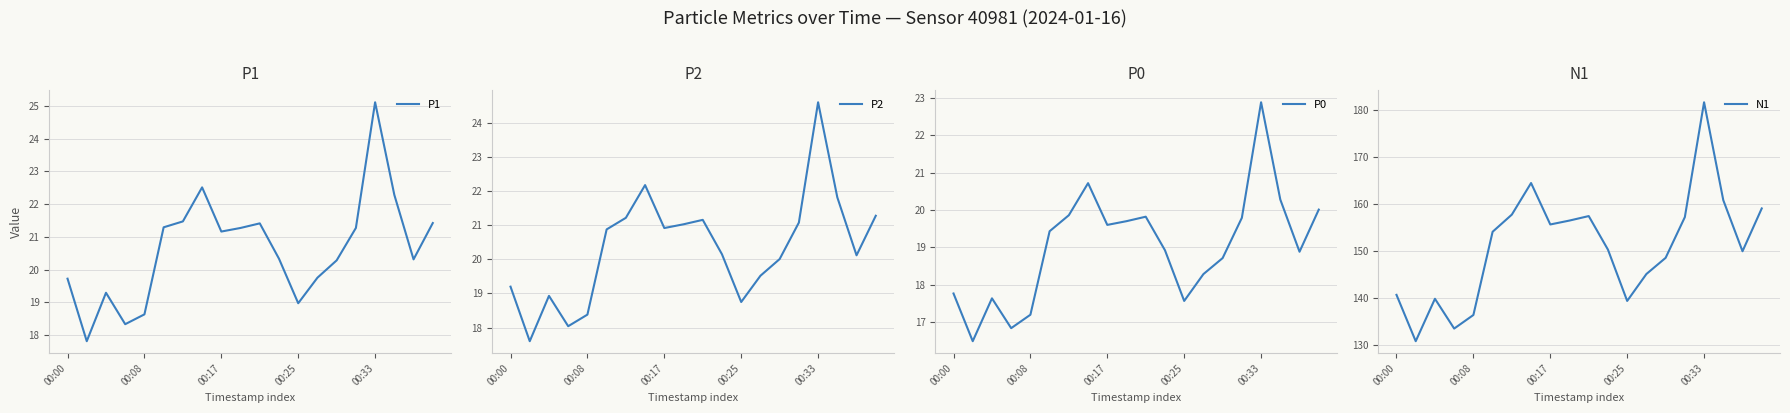

What is the value of the N1 point at the 14th from the left?

145.2